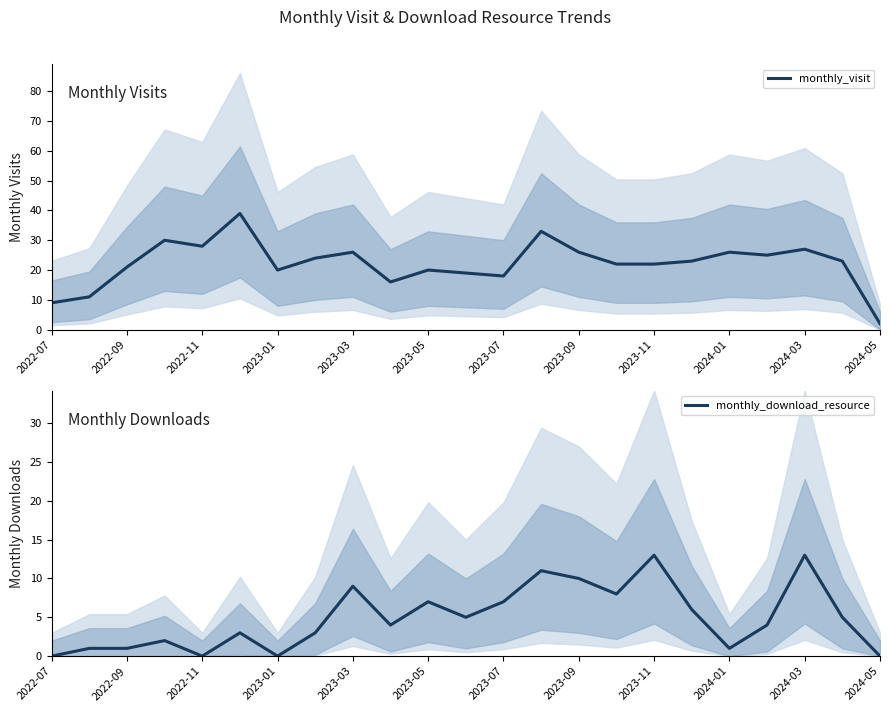

True or false: monthly_download_resource and monthly_visit cross at least once.

False